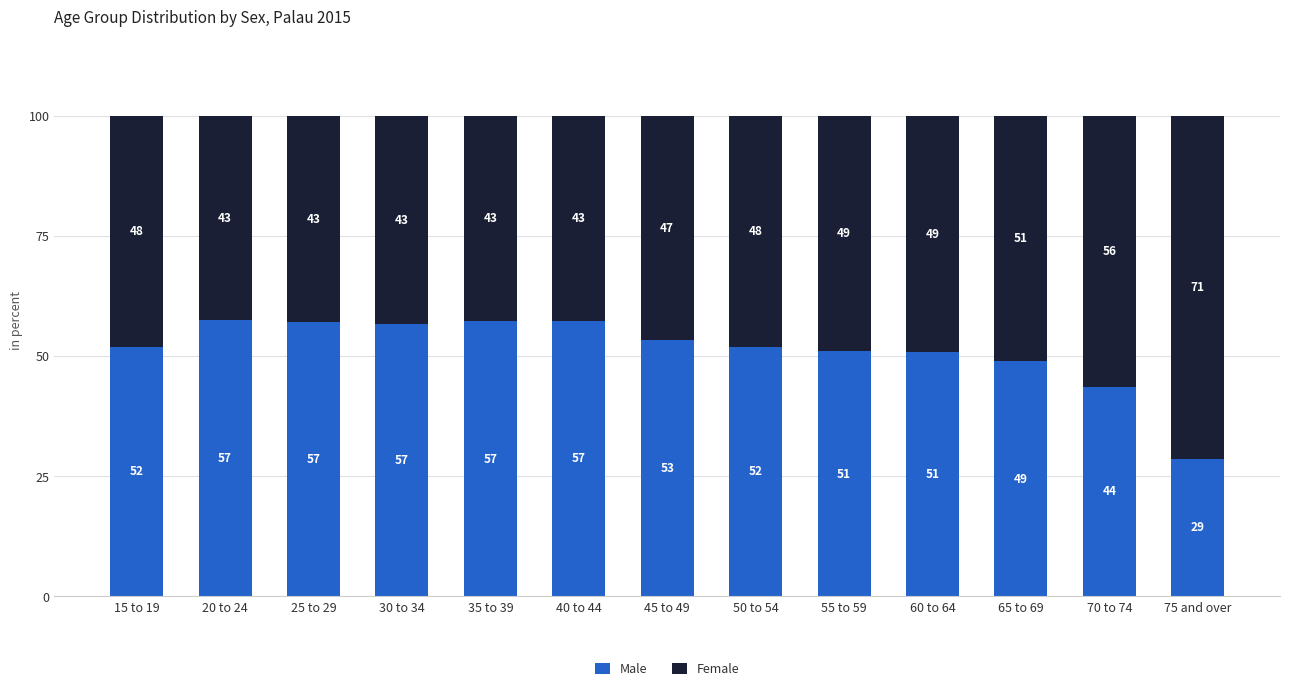

At which label is Male closest to 43?

70 to 74